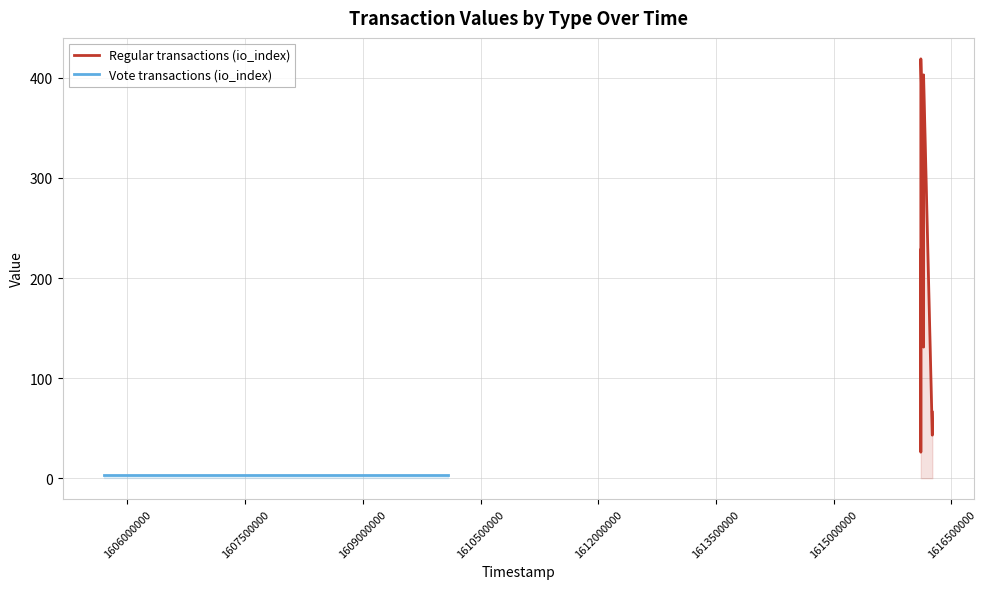

How many distinct data groups are displayed?

2